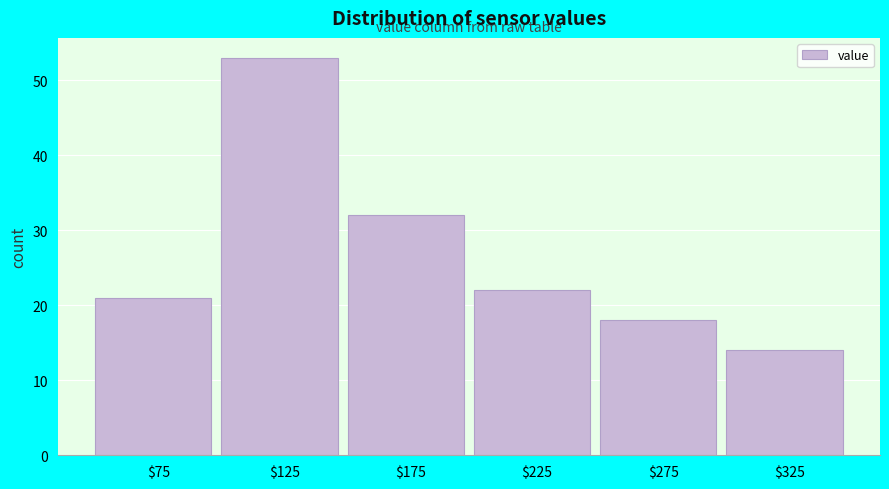

How tall is the bar that spans 50 to 100 on the x-axis? The values are not printed on the chart, so give them approximately, as read against the axis.

21